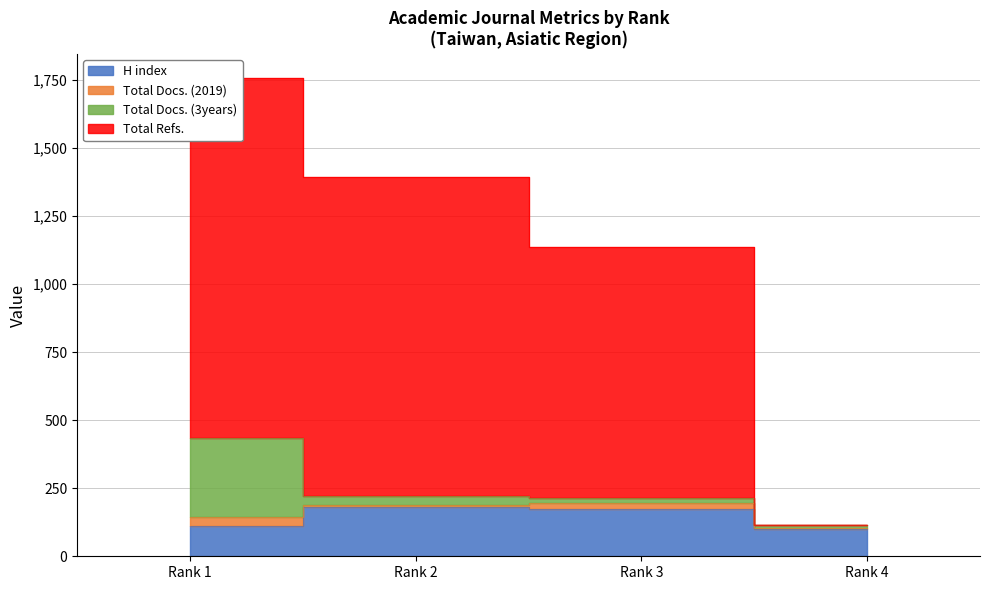

What is the sum of all H index values?

565